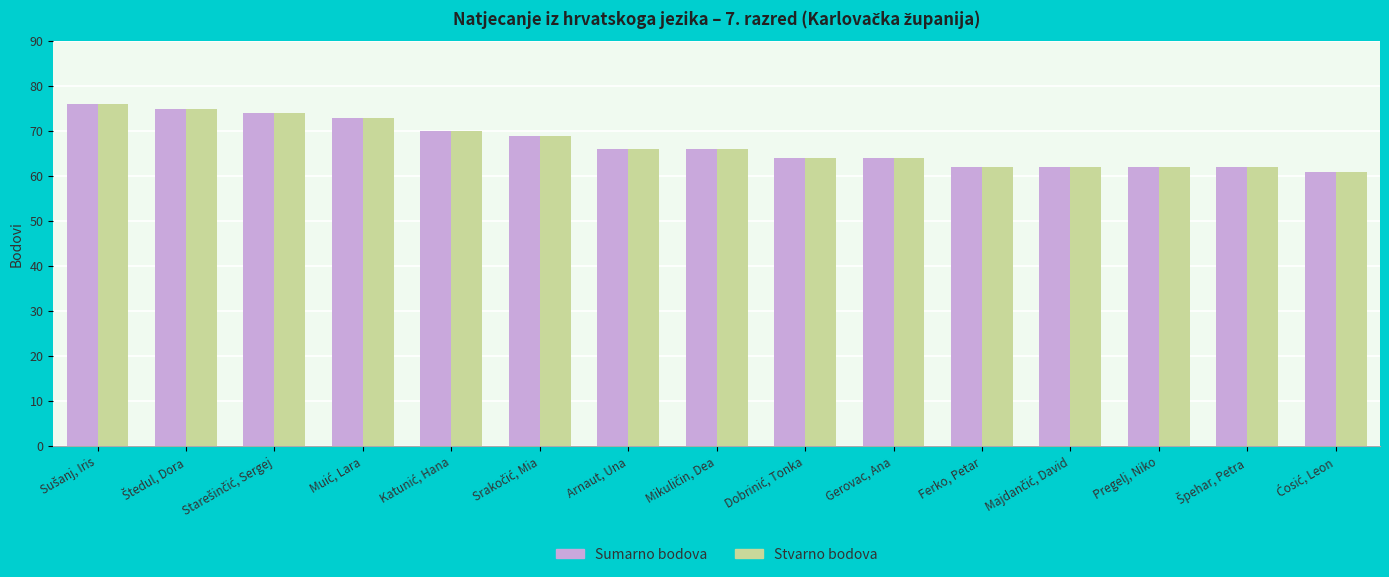

At how many categories does at least one series exceed 65?

8